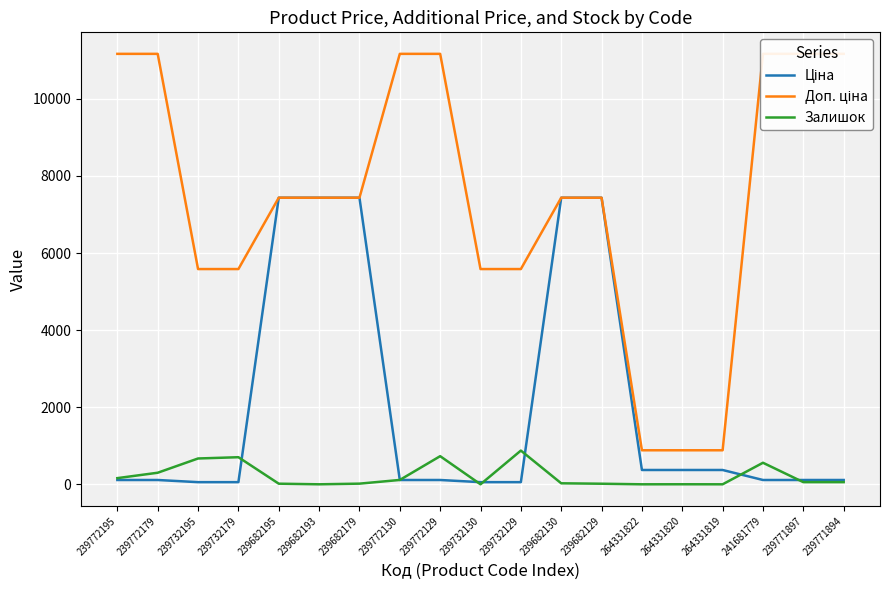

List the series in order of their peak value, highest first.

Доп. ціна, Ціна, Залишок